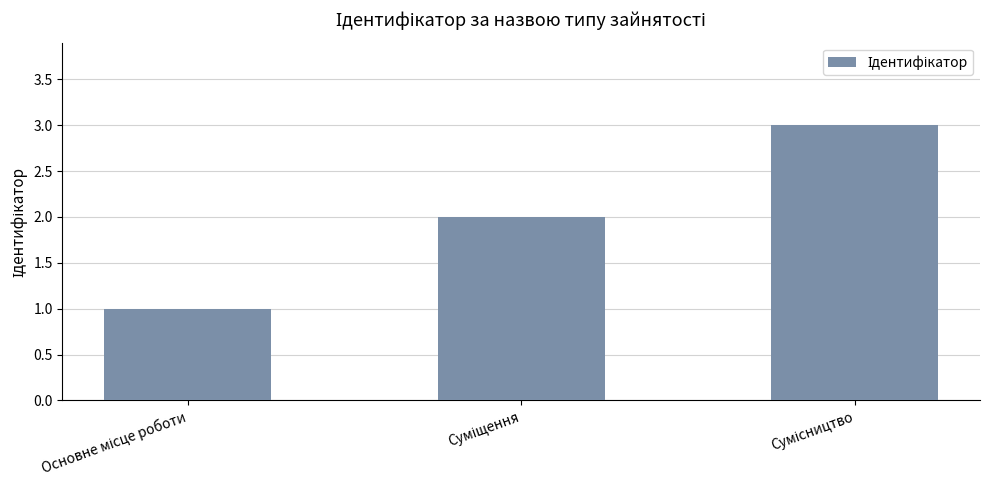

What is the sum of all values?

6